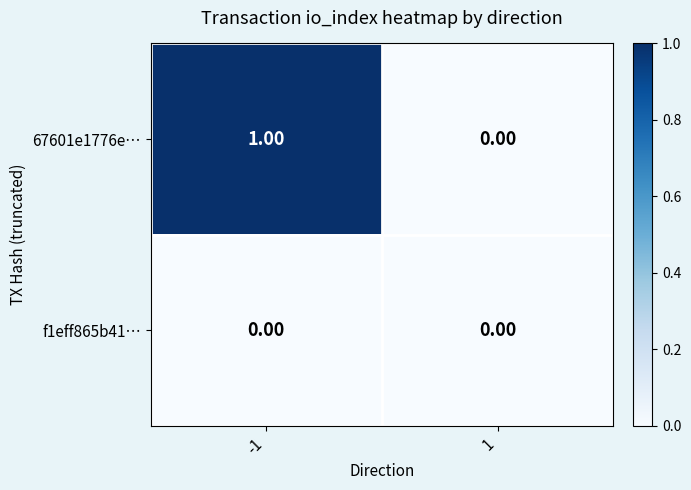

Rank the series by their maximum value, from highest to lowest.

67601e1776e…, f1eff865b41…